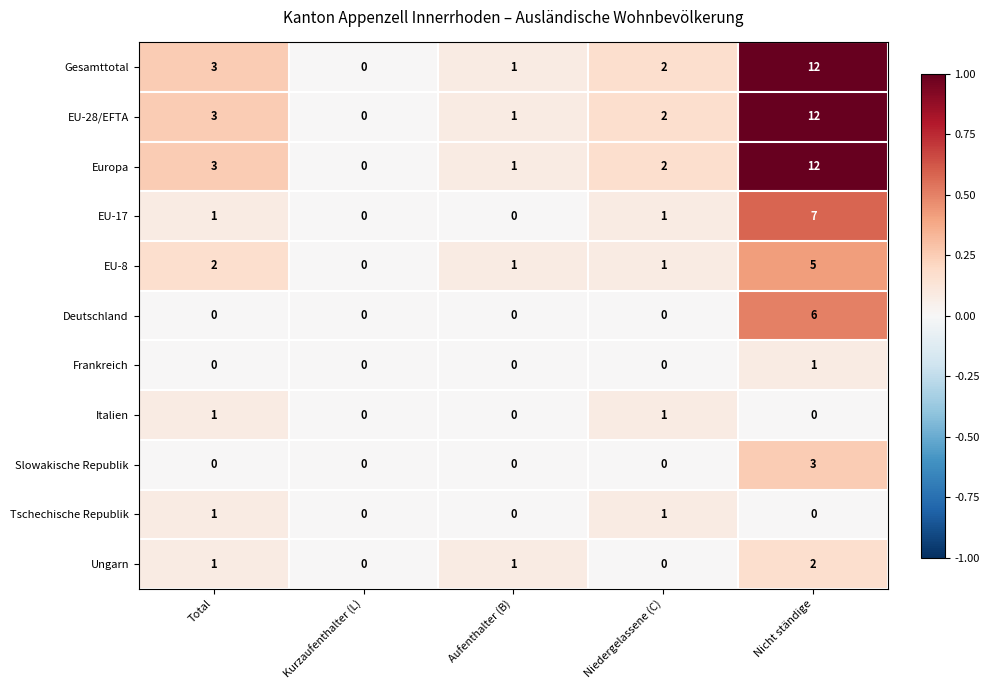

What is the total value across all series at Total?

15